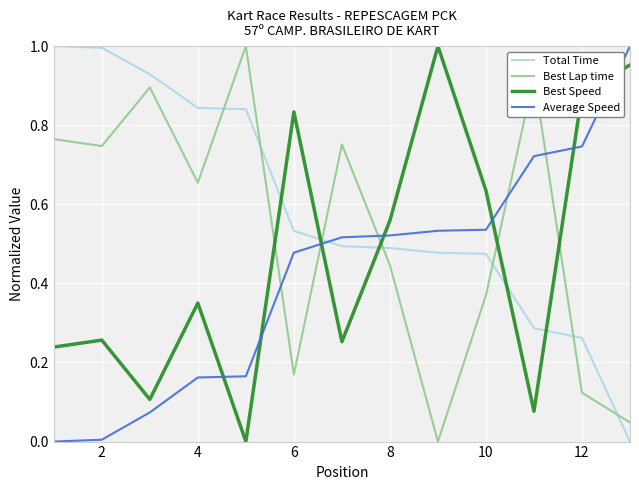

Which series ends up on top after the final intersection of Average Speed and Total Time?

Average Speed